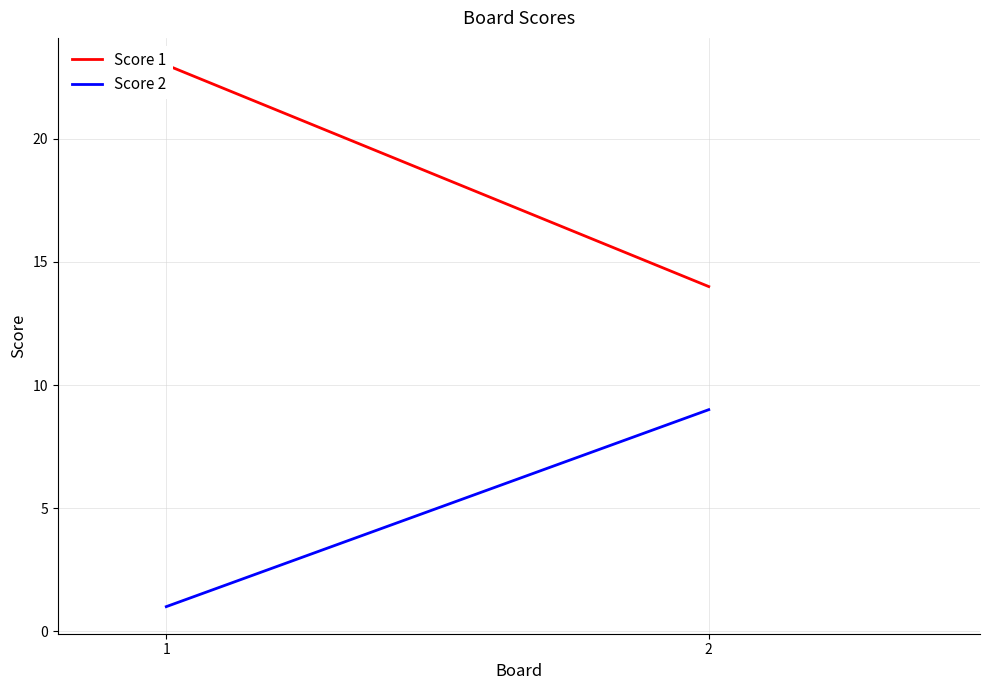

The Score 2 series shows 9 at 2. True or false?

True